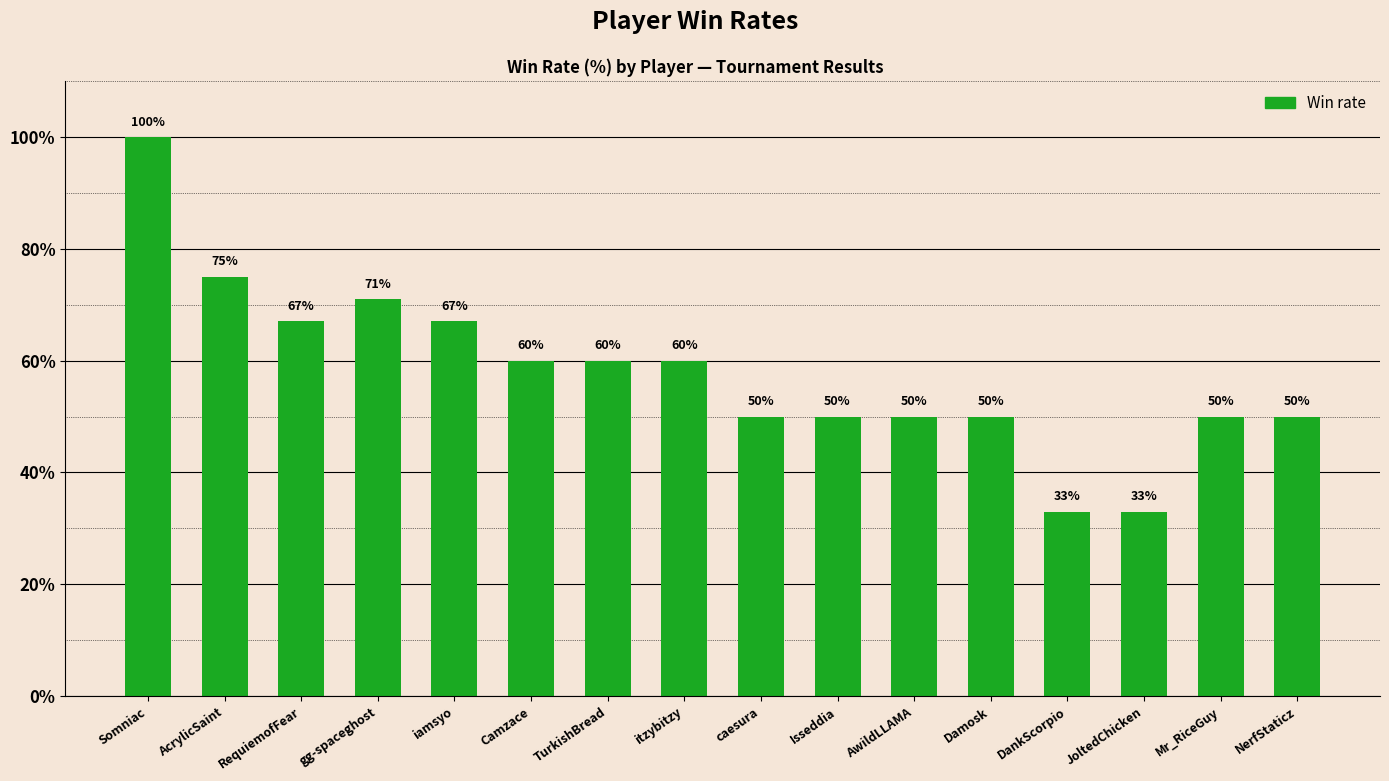

True or false: the data shows 97 at RequiemofFear.

False